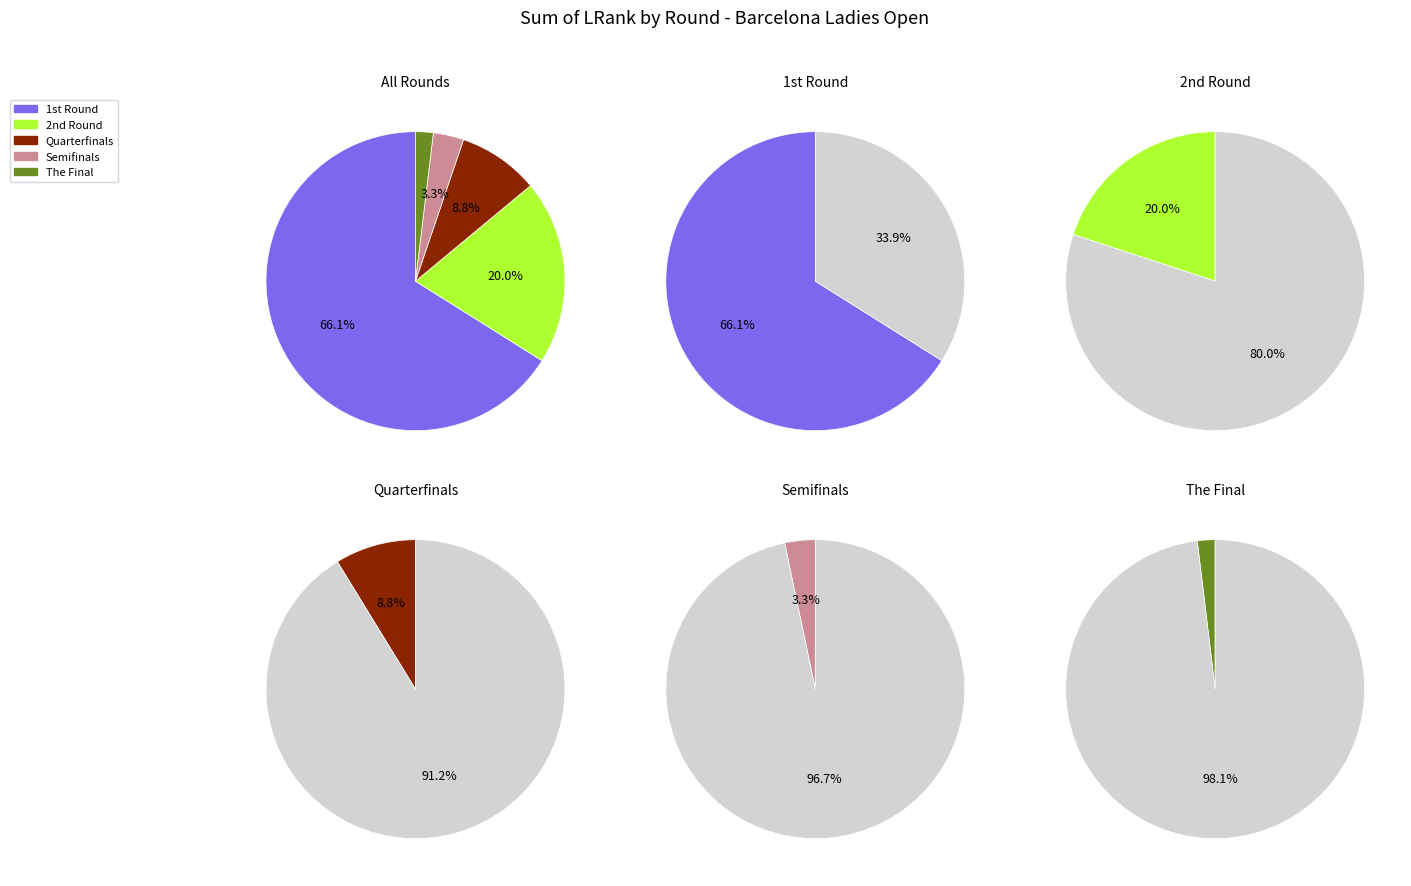

Which category has the smallest portion of the pie?

5